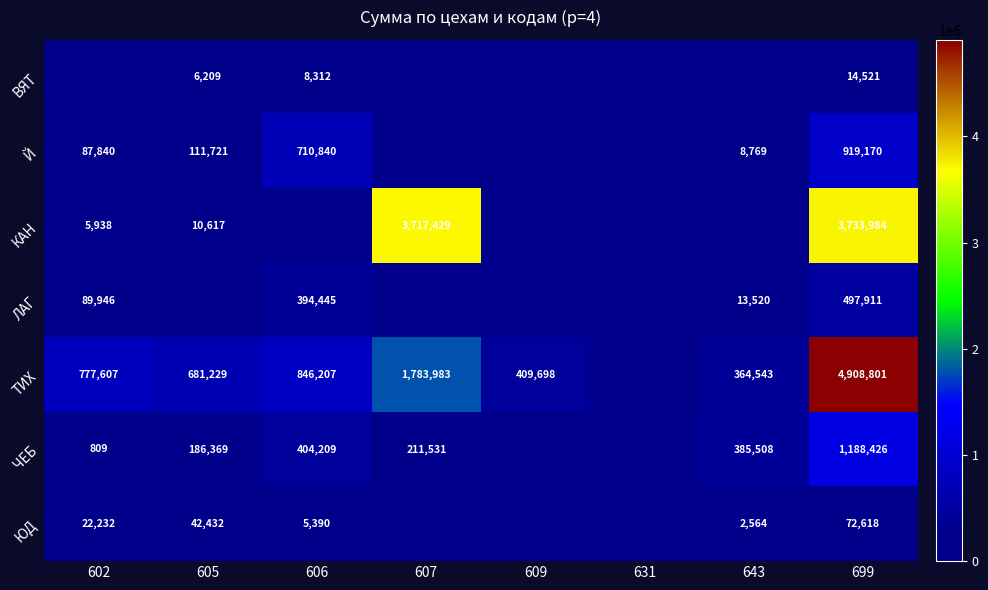

List the labels in order of ЛАГ value, smallest first.

605, 607, 609, 631, 643, 602, 606, 699